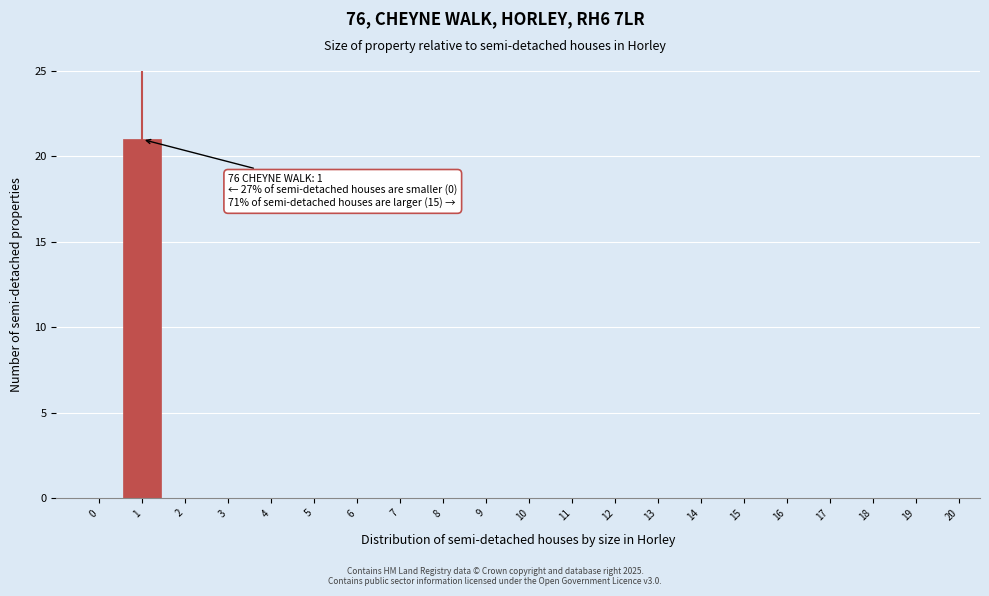

Reading left to right, what are all the values shown in this chart?

0=0	1=21	2=0	3=0	4=0	5=0	6=0	7=0	8=0	9=0	10=0	11=0	12=0	13=0	14=0	15=0	16=0	17=0	18=0	19=0	20=0